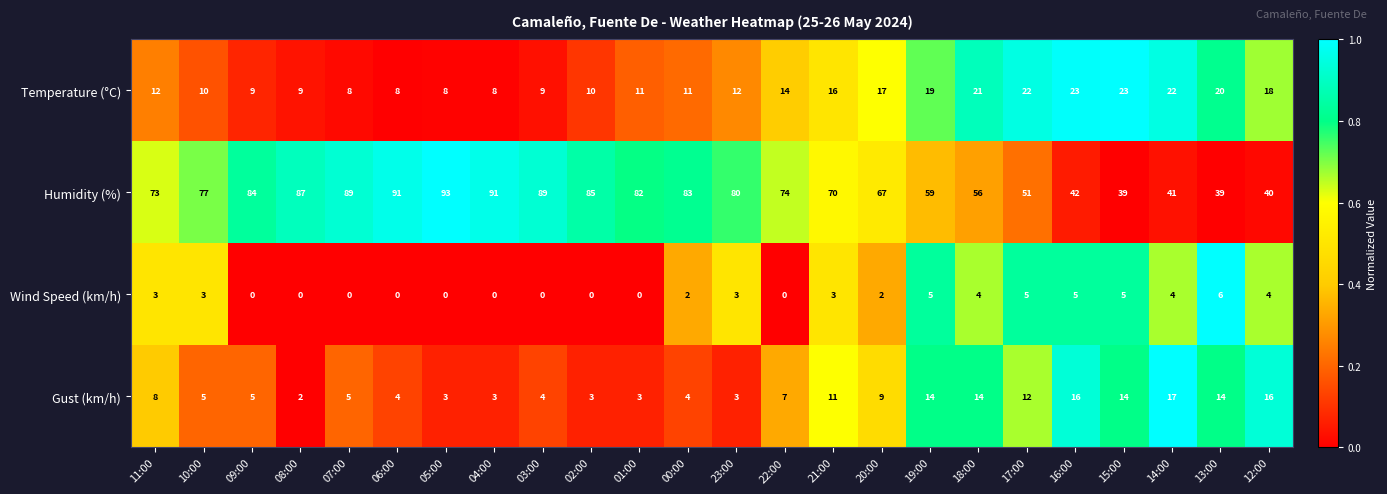

Count the Wind Speed (km/h) values in the range 0 to 4.

19